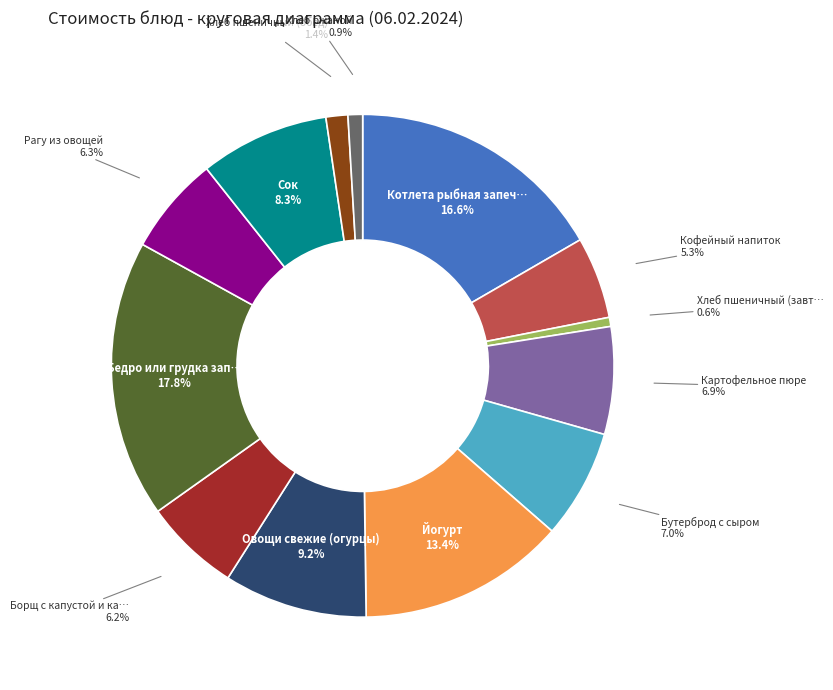

Does any single category account for the majority?

No